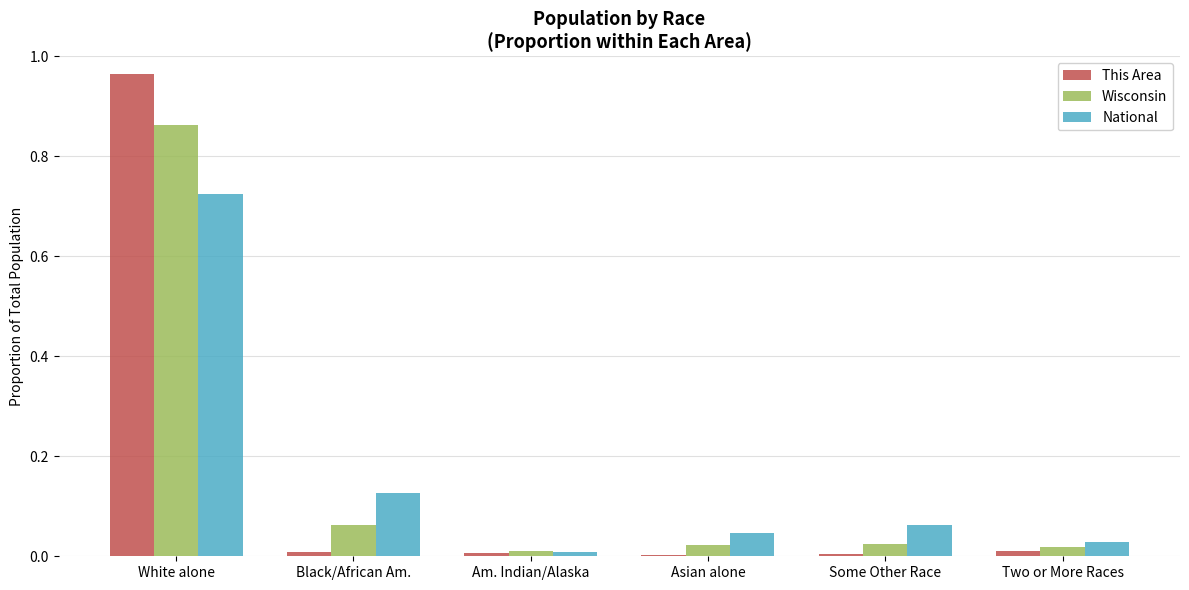

What are all the series names shown in the legend?

This Area, Wisconsin, National